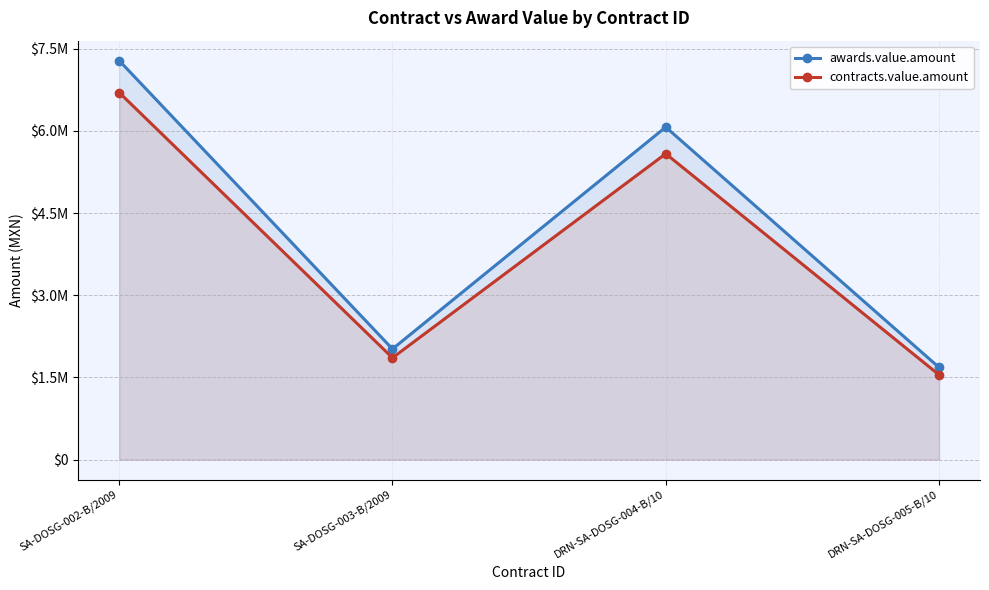

Which series has the widest spread of values?

awards.value.amount